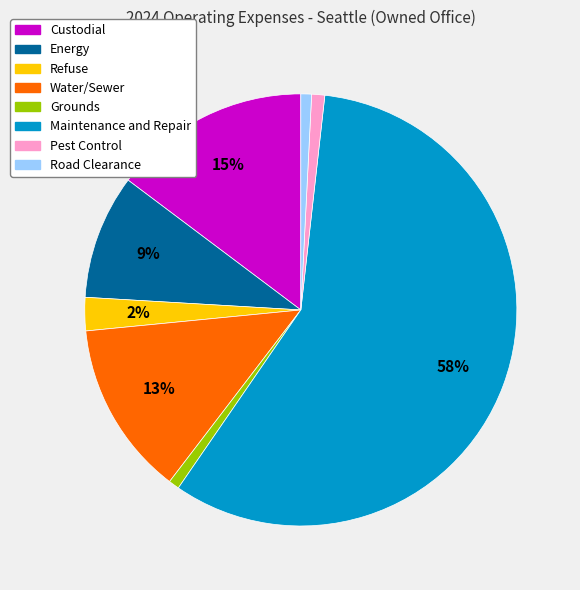

To the nearest percent, what is the difference between the largest and smallest slice percentages?

57%